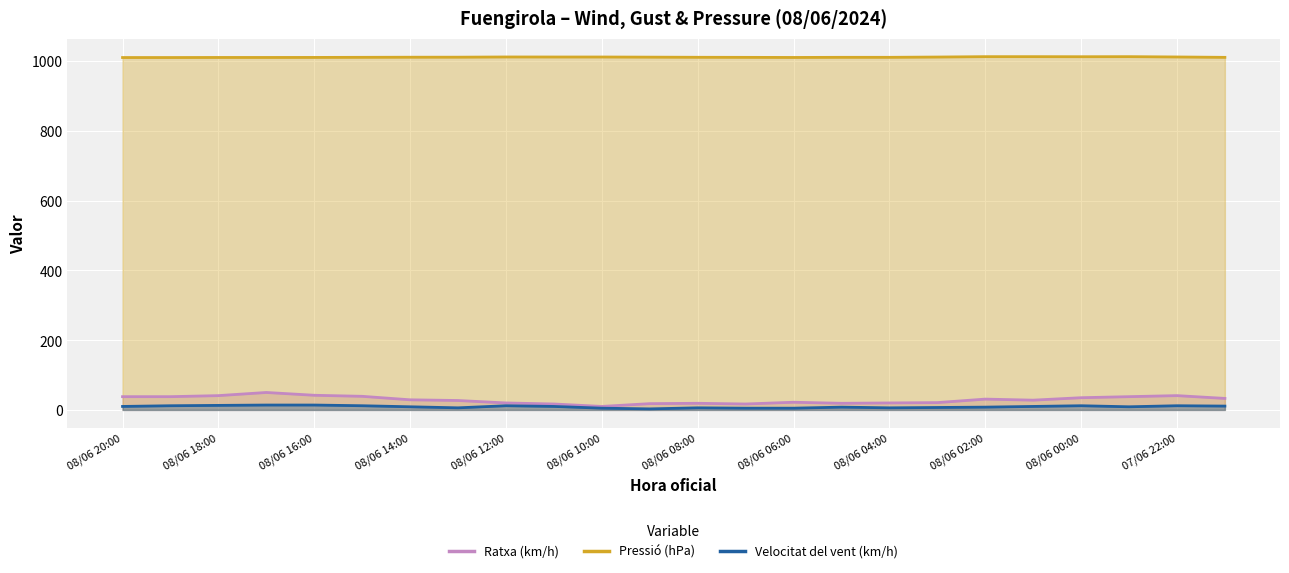

What is the highest value of the Velocitat del vent (km/h) series?

14.0